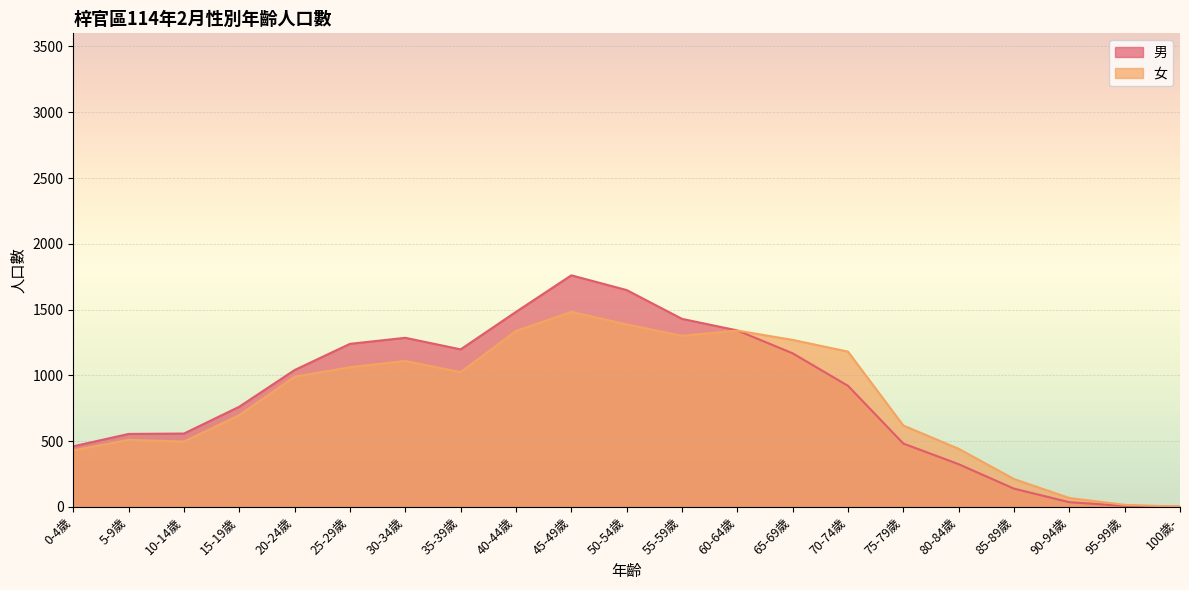

Rank the series at 20-24歲 from highest to lowest value.

男, 女